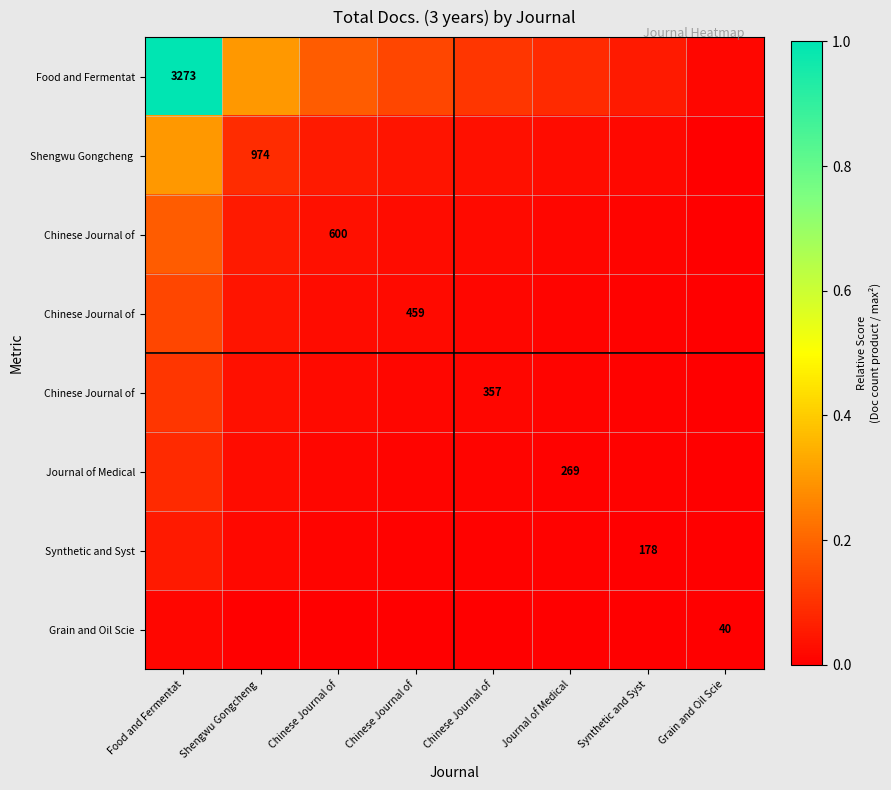

Which category has the highest value across all series?

Food and Fermentat